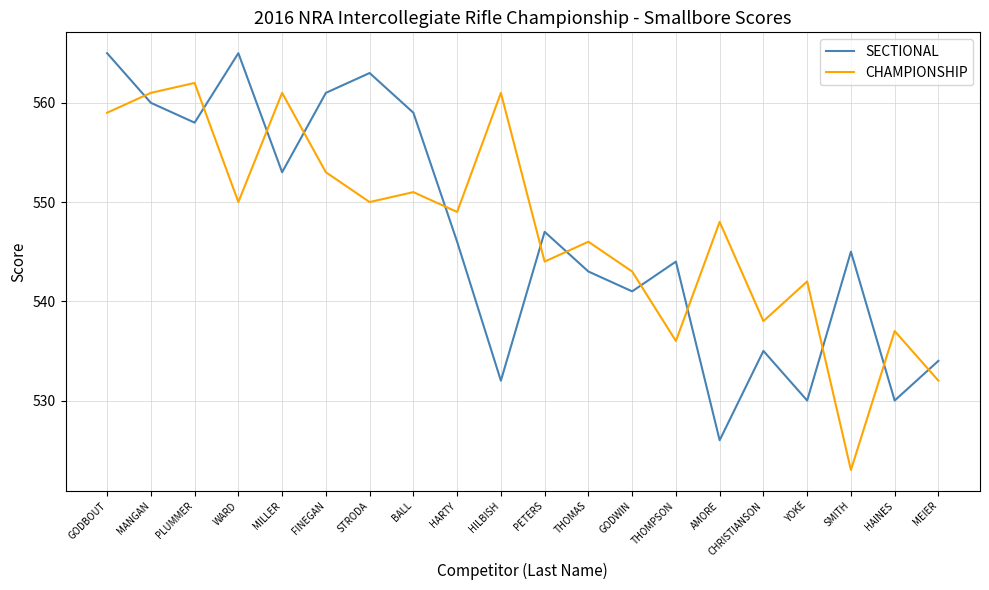

At HARTY, list the series in order from largest to smallest.

CHAMPIONSHIP, SECTIONAL